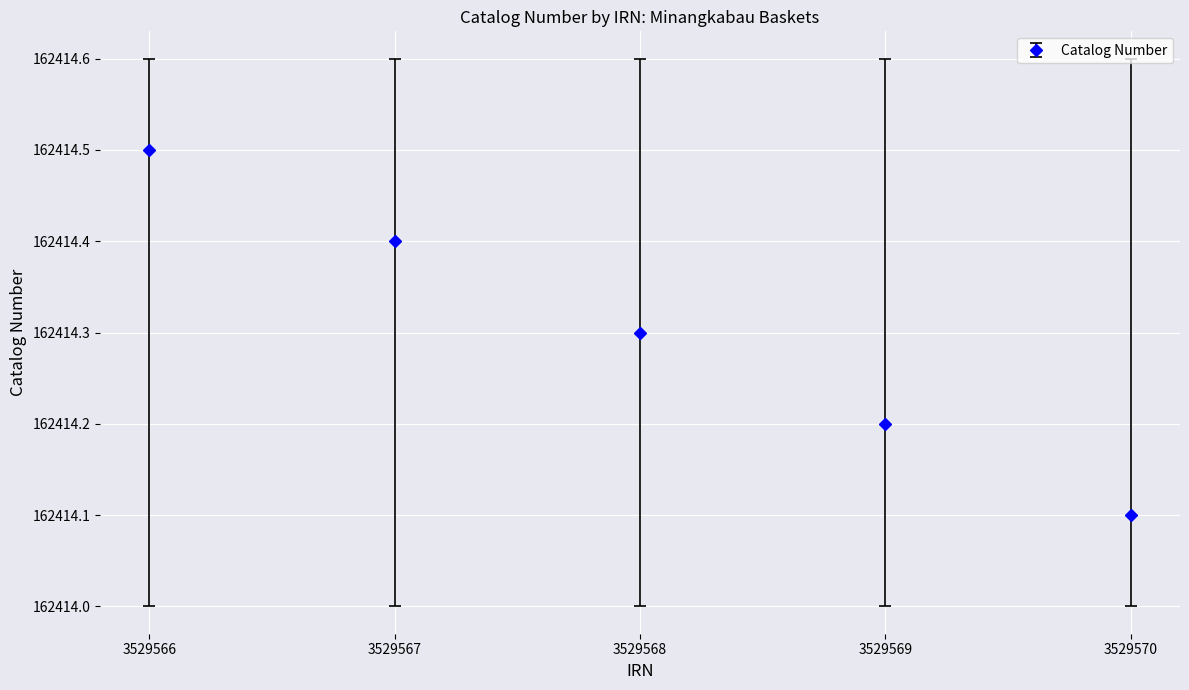

How many lines are shown in the chart?

1